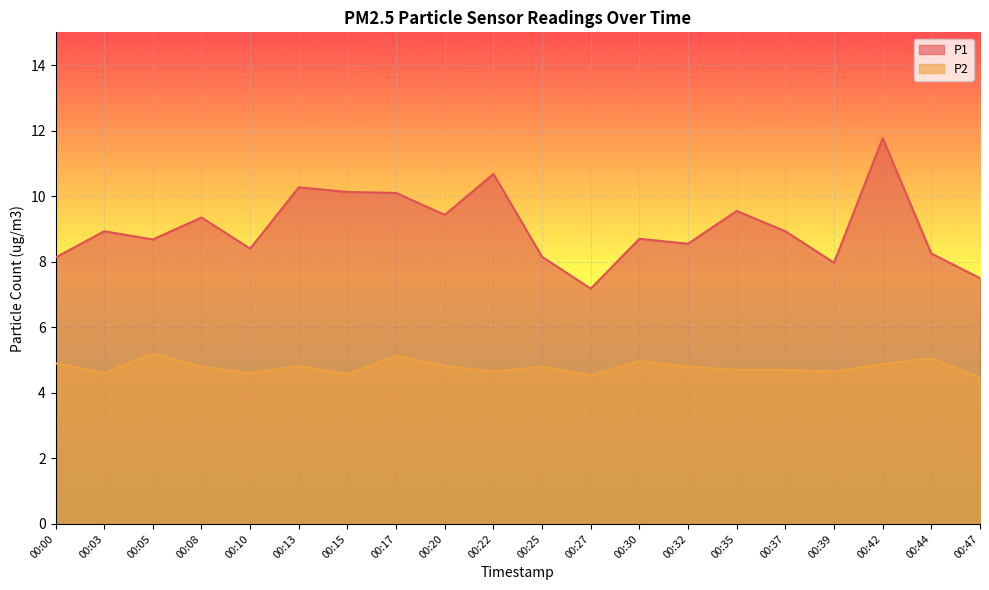

Does the chart display data point markers on the line(s)?

No